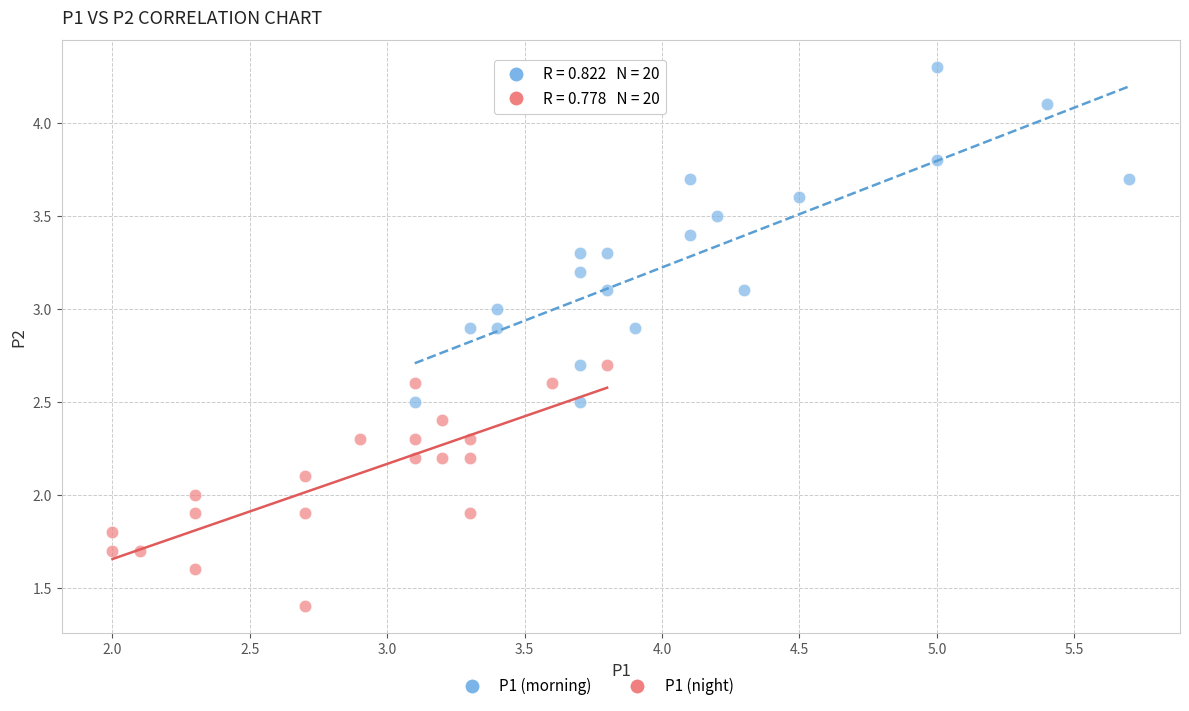

Which series reaches the minimum Y coordinate?

P1 (night)